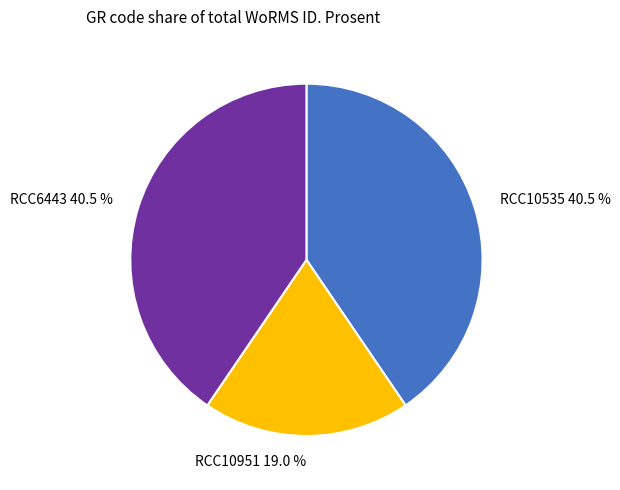

What is the total percentage of RCC10951 and RCC6443?

59.5%